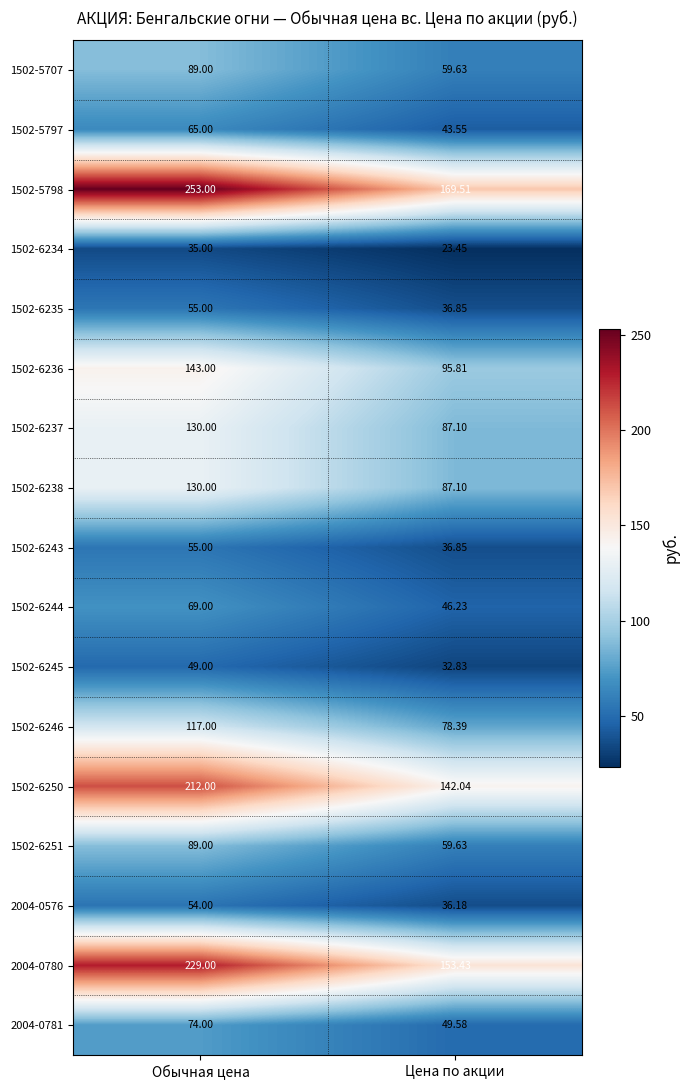

Which category has the lowest value in the 1502-6244 series?

Цена по акции